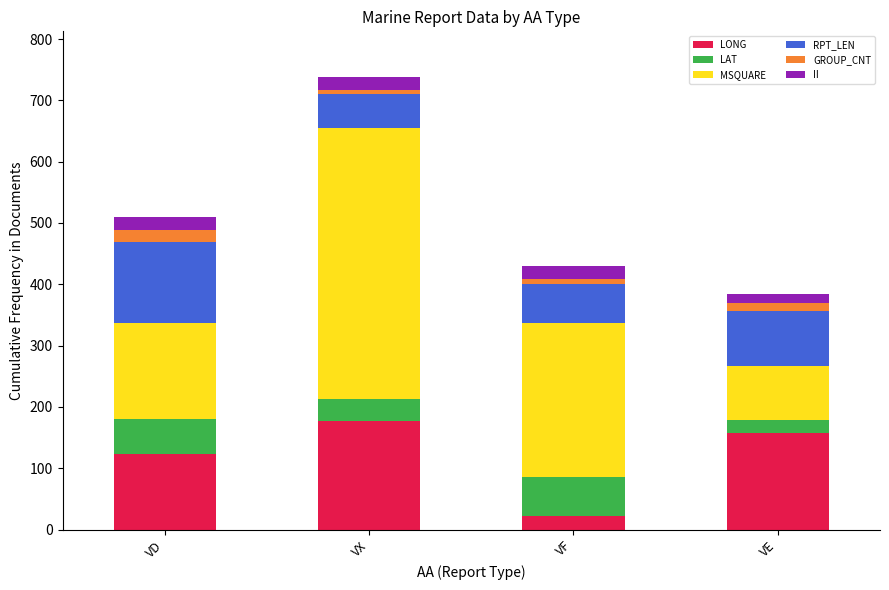

At which category is the sum across all series the highest?

VX